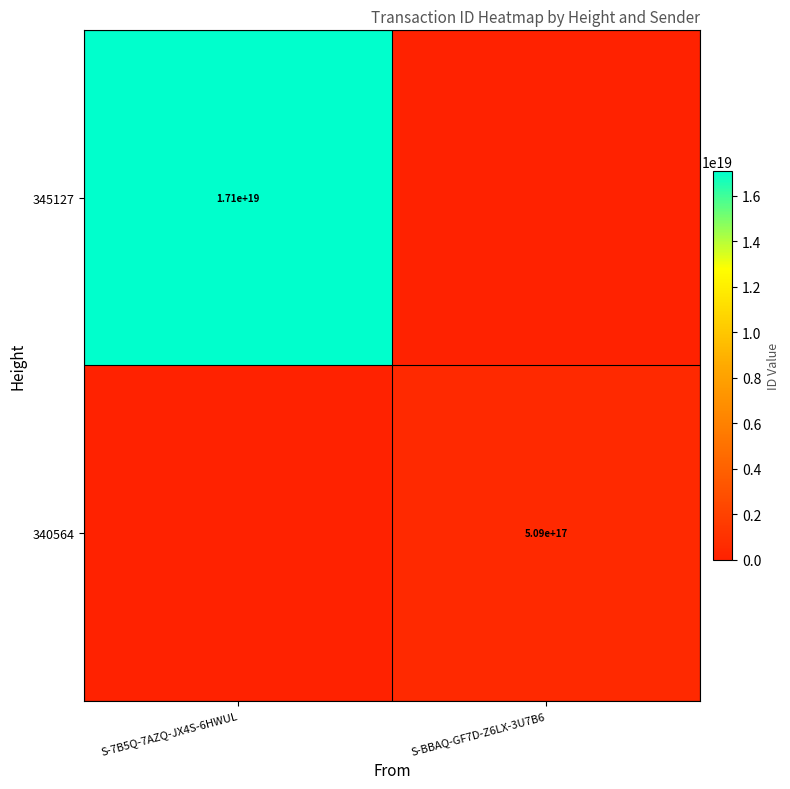

The 345127 series shows 9759846398582992896 at S-7B5Q-7AZQ-JX4S-6HWUL. True or false?

False